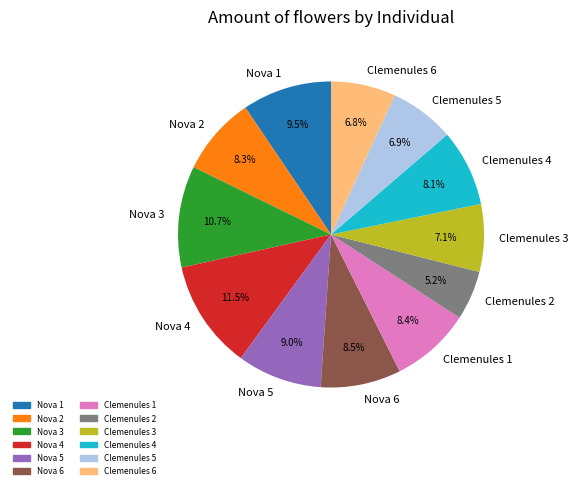

Approximately how many times larger is the value at Nova 6 compared to Nova 1?

0.9